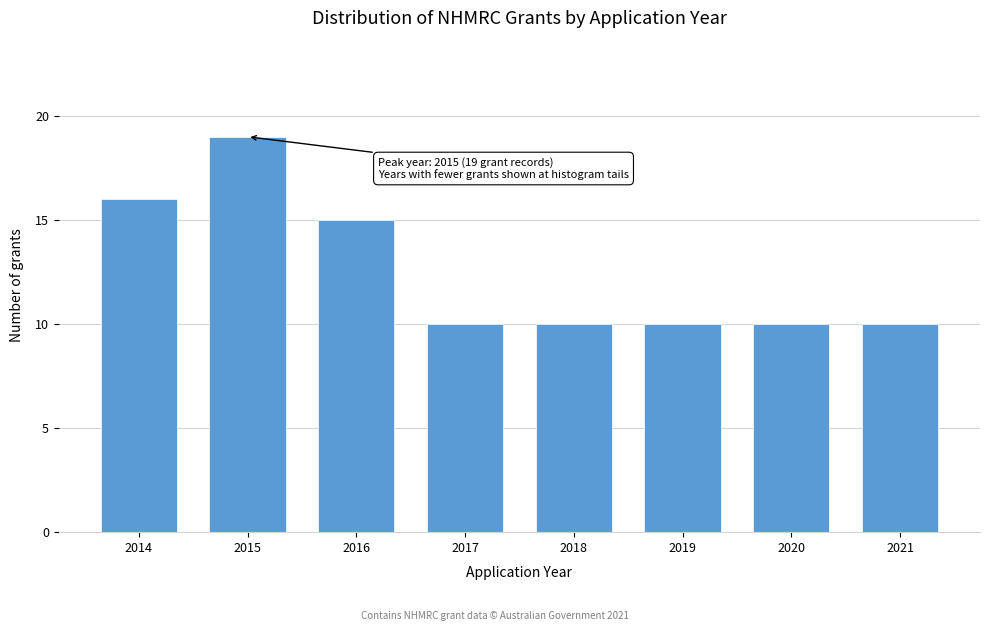

Reading left to right, list all the values displayed in this chart.

2014=16	2015=19	2016=15	2017=10	2018=10	2019=10	2020=10	2021=10